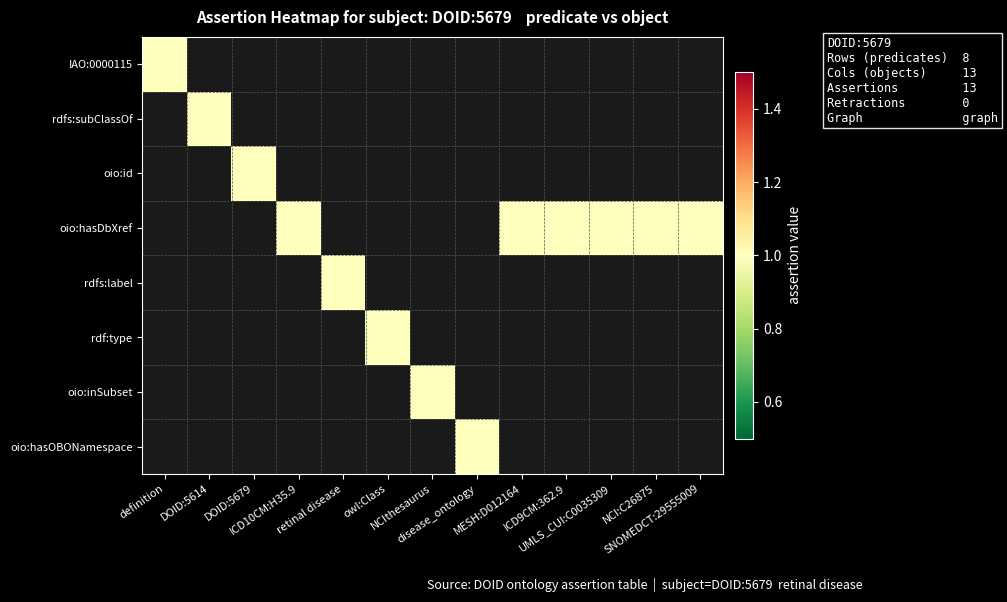

The value of oio:inSubset at 9 is 0. True or false?

True